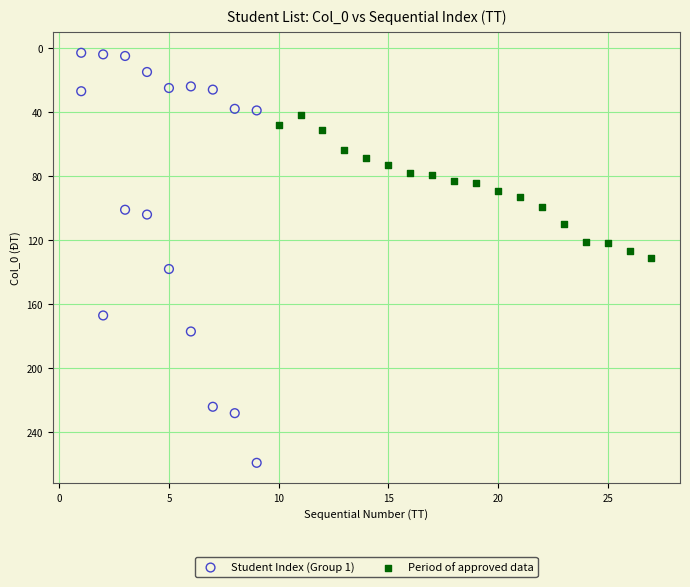

Which series reaches the maximum Y coordinate?

Student Index (Group 1)